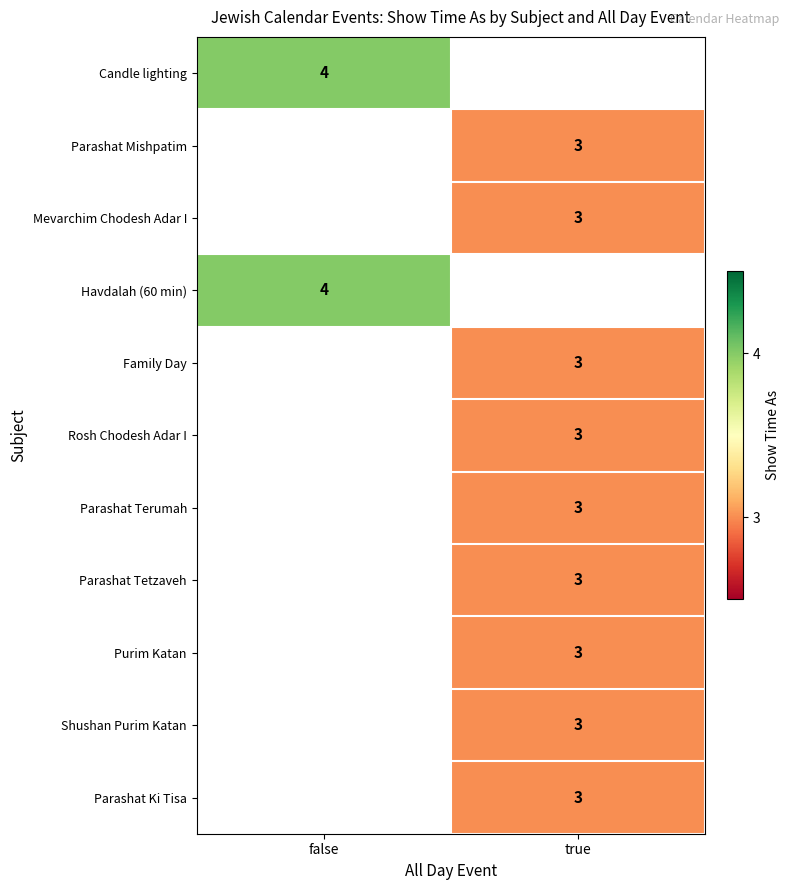

The Candle lighting series shows 4 at false. True or false?

True